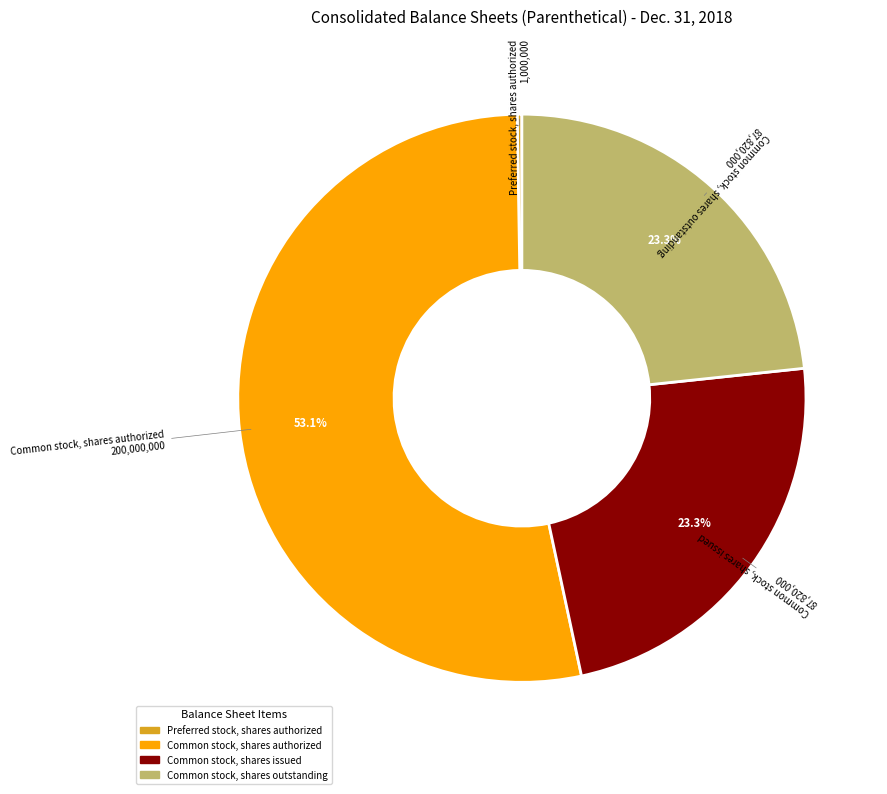

Is there a majority slice in this chart?

Yes